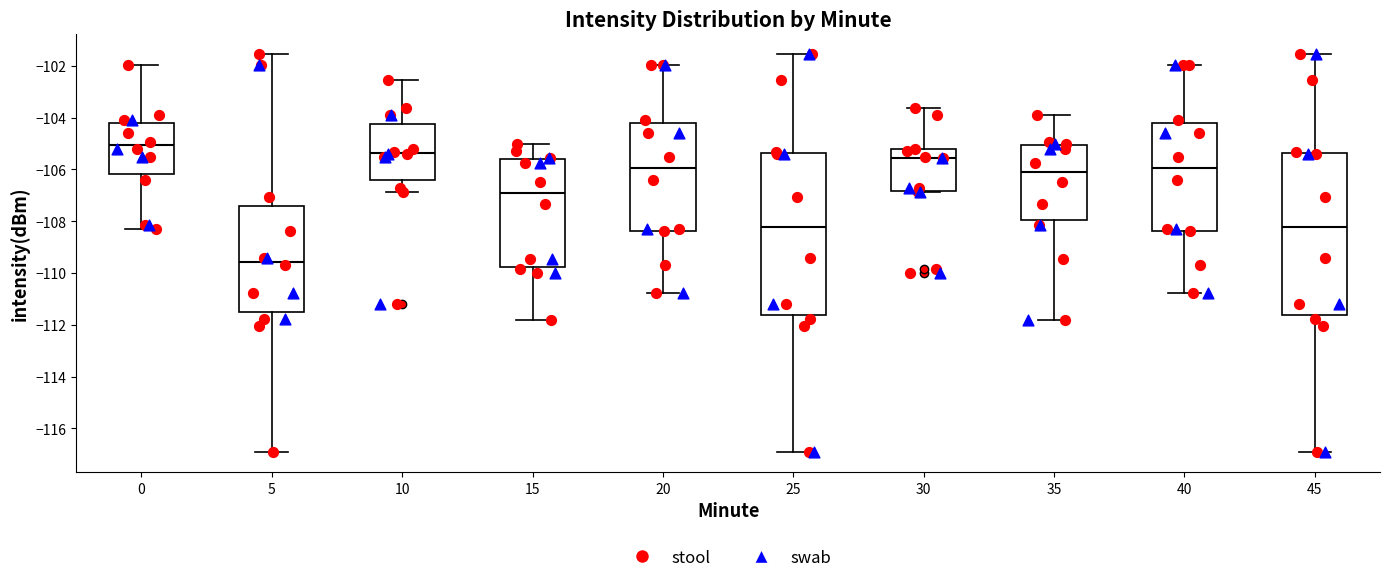

Reading left to right, read every box against the y-axis: the position of its median line, the range the box covers, and the ends of its whiskers. The values are not printed on the chart, so give them approximately, as read against the axis.

0: median -105.0, box -106.2 to -104.2, whiskers -108.2 to -102.0
5: median -109.6, box -111.6 to -107.4, whiskers -117.0 to -101.6
10: median -105.4, box -106.4 to -104.2, whiskers -106.8 to -102.6
15: median -107.0, box -109.8 to -105.6, whiskers -111.8 to -105.0
20: median -106.0, box -108.4 to -104.2, whiskers -110.8 to -102.0
25: median -108.2, box -111.6 to -105.4, whiskers -117.0 to -101.6
30: median -105.6, box -106.8 to -105.2, whiskers -106.8 to -103.6
35: median -106.2, box -108.0 to -105.0, whiskers -111.8 to -103.8
40: median -106.0, box -108.4 to -104.2, whiskers -110.8 to -102.0
45: median -108.2, box -111.6 to -105.4, whiskers -117.0 to -101.6